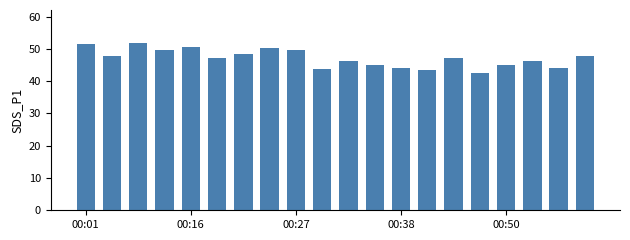

What is the average value?

47.1